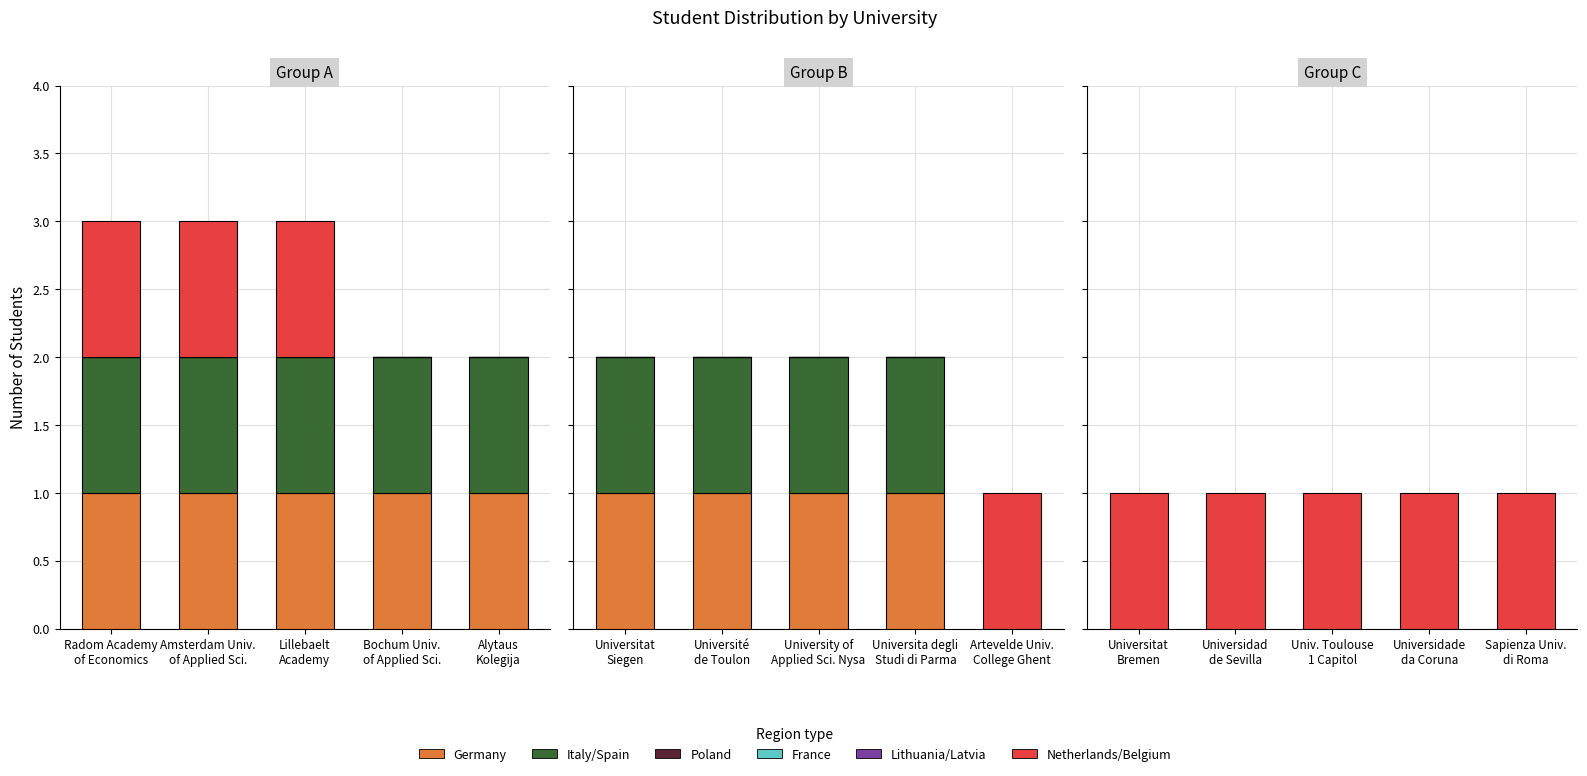

Which series has the widest spread of values?

Germany